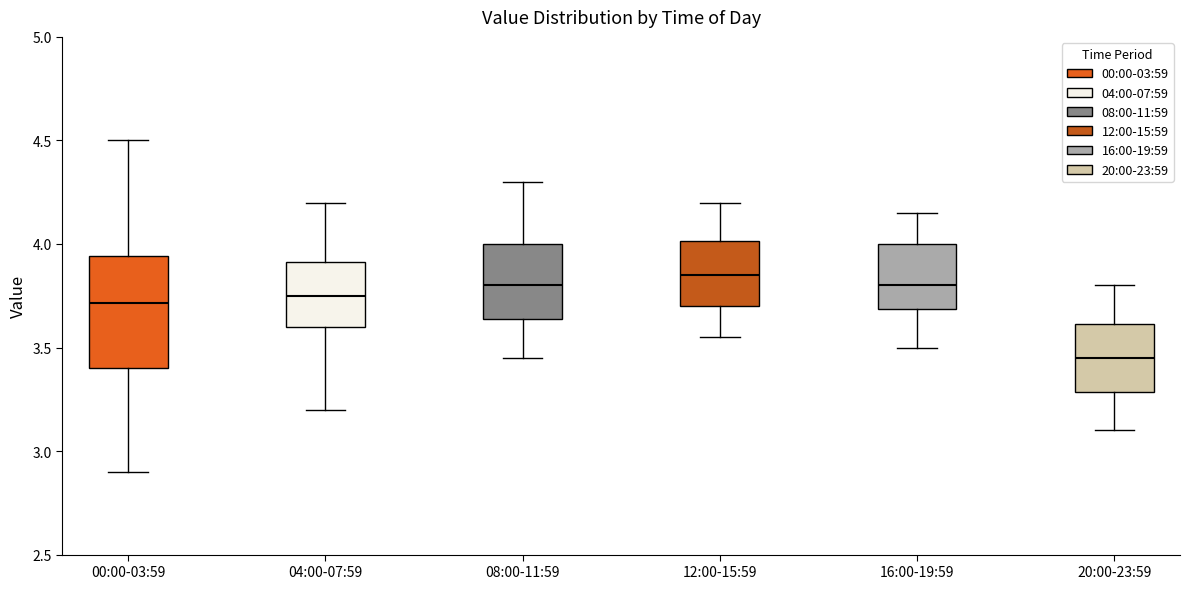

Where does the lower whisker of the box for 00:00-03:59 end on the y-axis? The values are not printed on the chart, so give them approximately, as read against the axis.

2.90